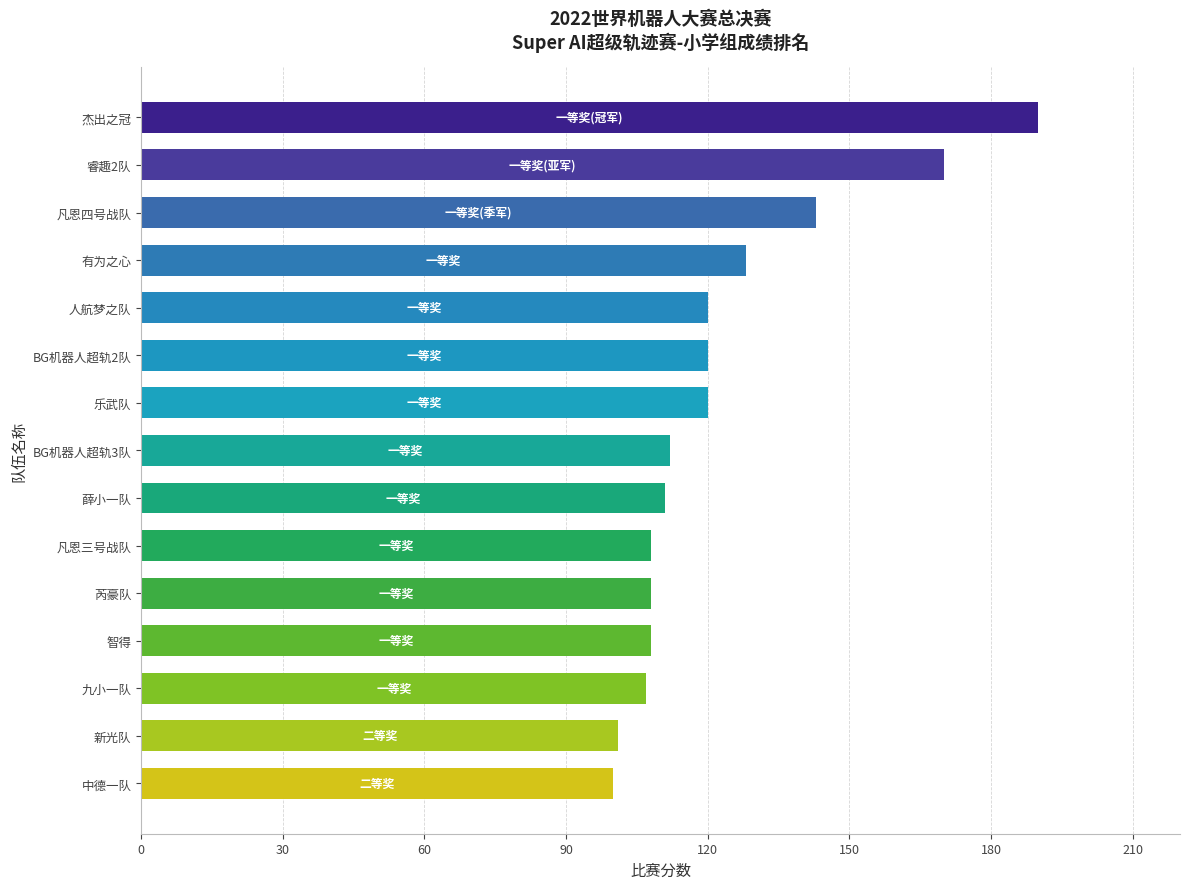

The value at BG机器人超轨2队 is 120. True or false?

True